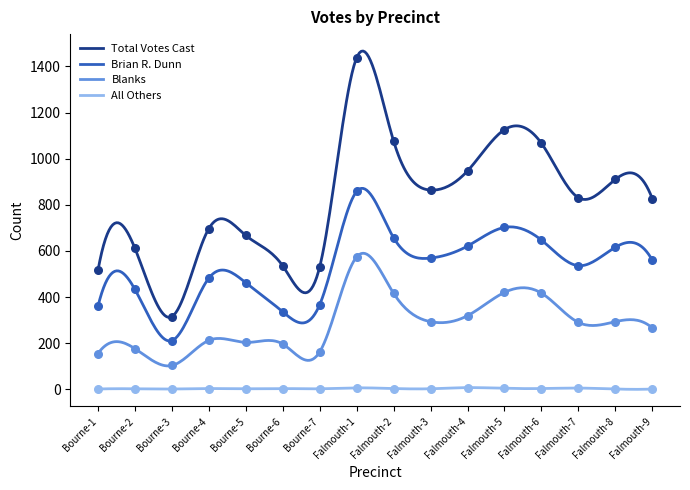

What is the total value across all series at Bourne-7?

1062